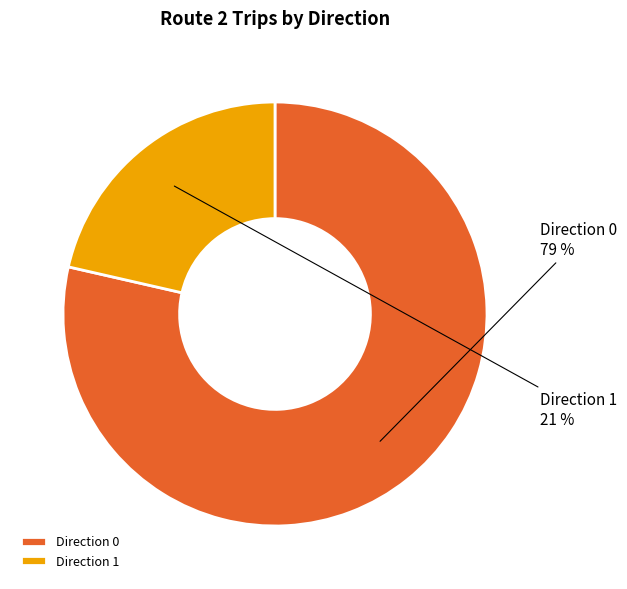

To the nearest percent, what portion does Direction 0 represent?

79%